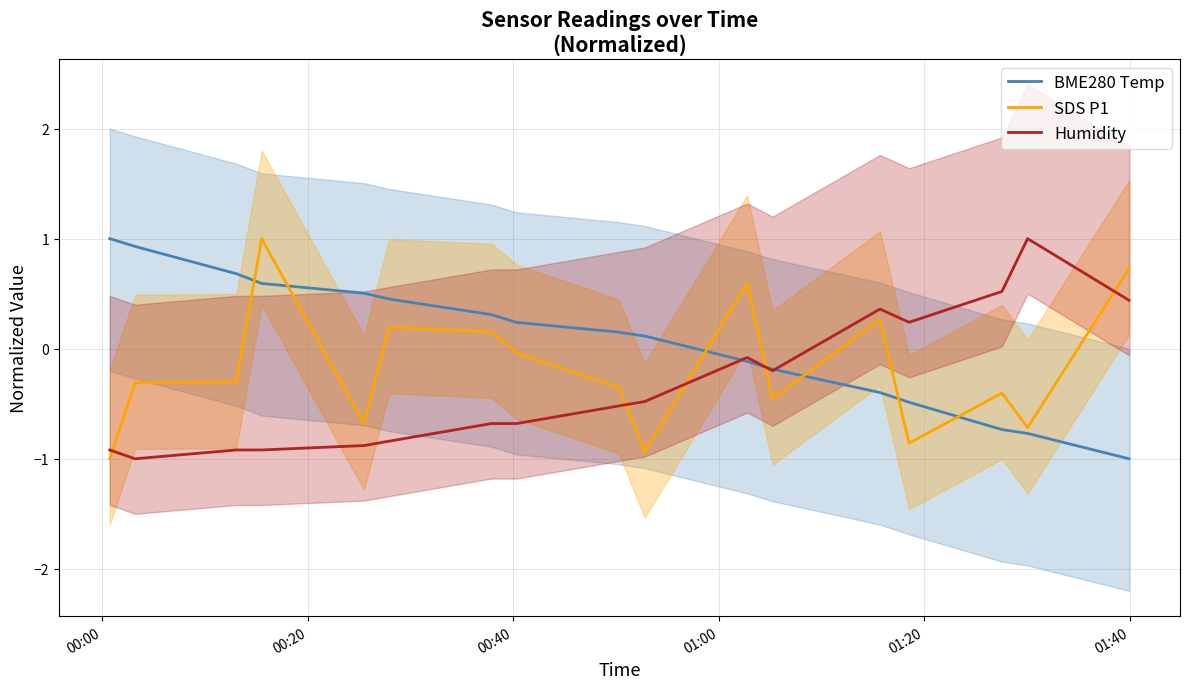

True or false: SDS P1 and BME280 Temp cross at least once.

True